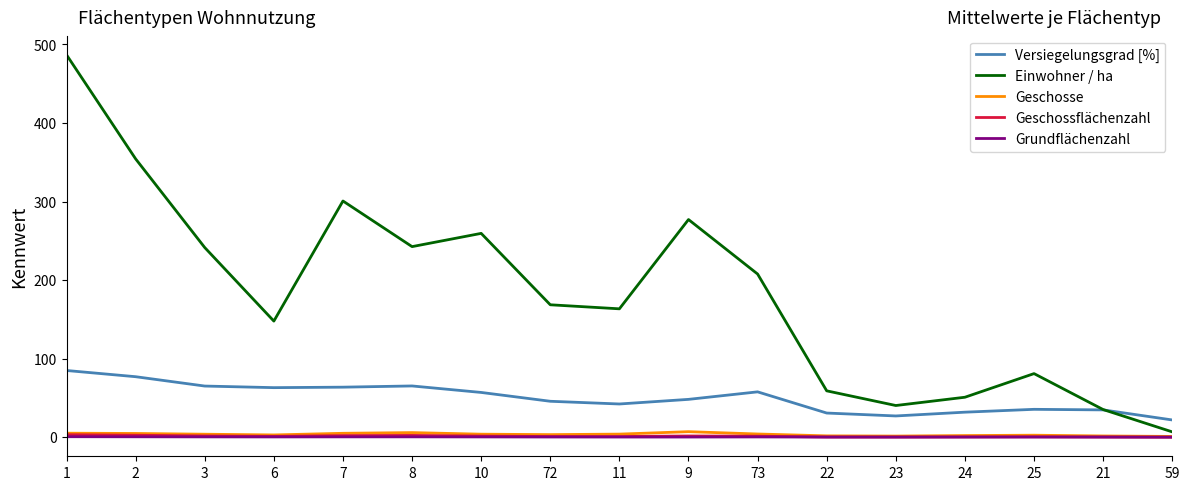

True or false: Versiegelungsgrad [%] and Geschossflächenzahl cross at least once.

False